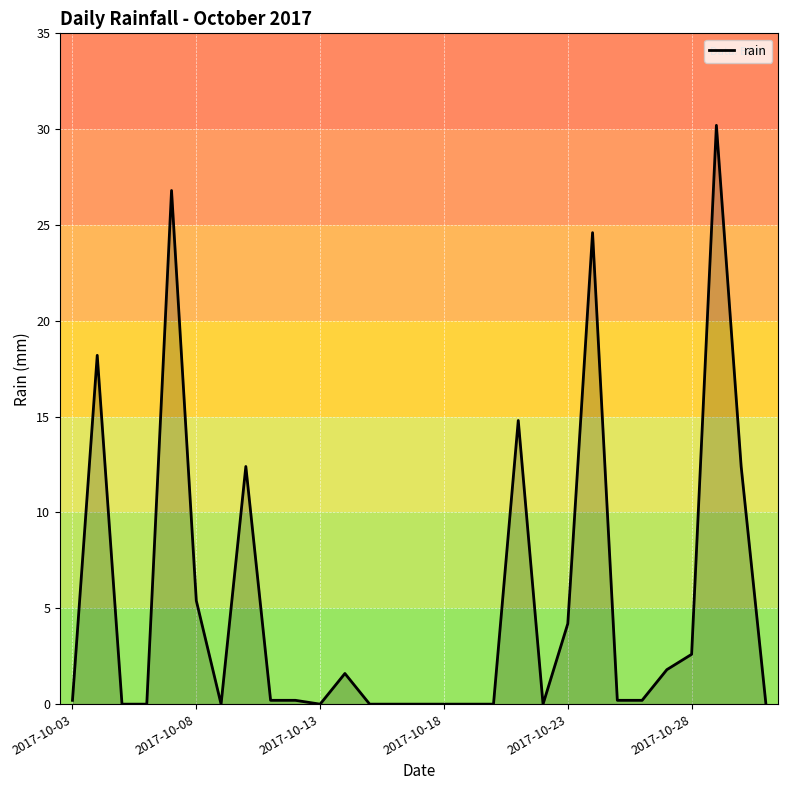

What is the difference between the maximum and minimum values?

30.2